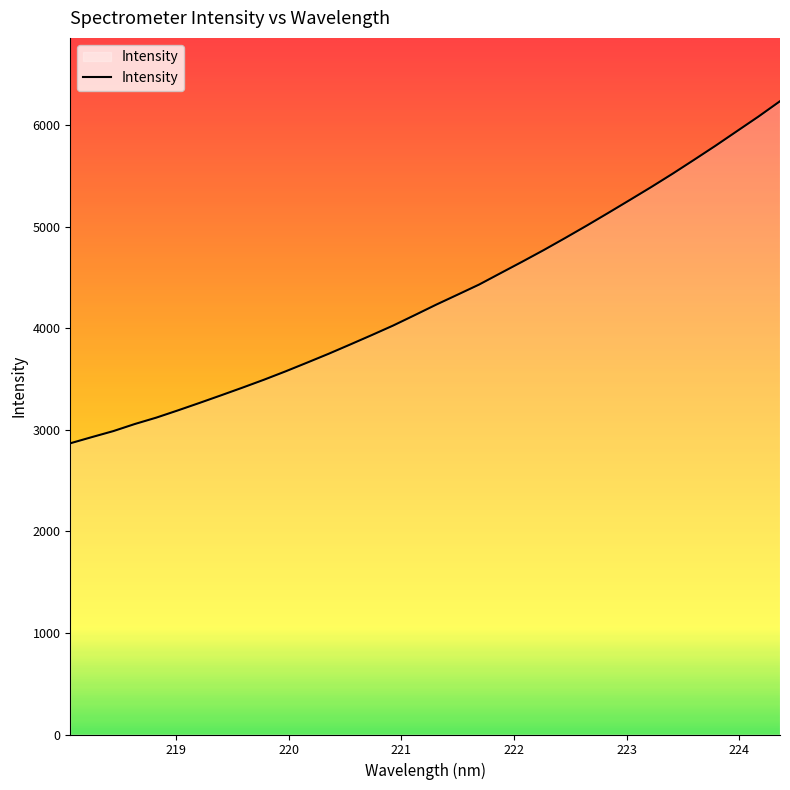

What is the difference between the maximum and minimum values?

3369.4